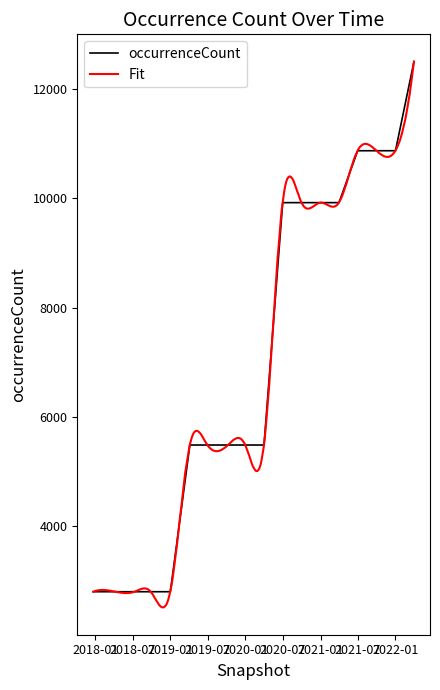

What is the minimum value for occurrenceCount?

2806